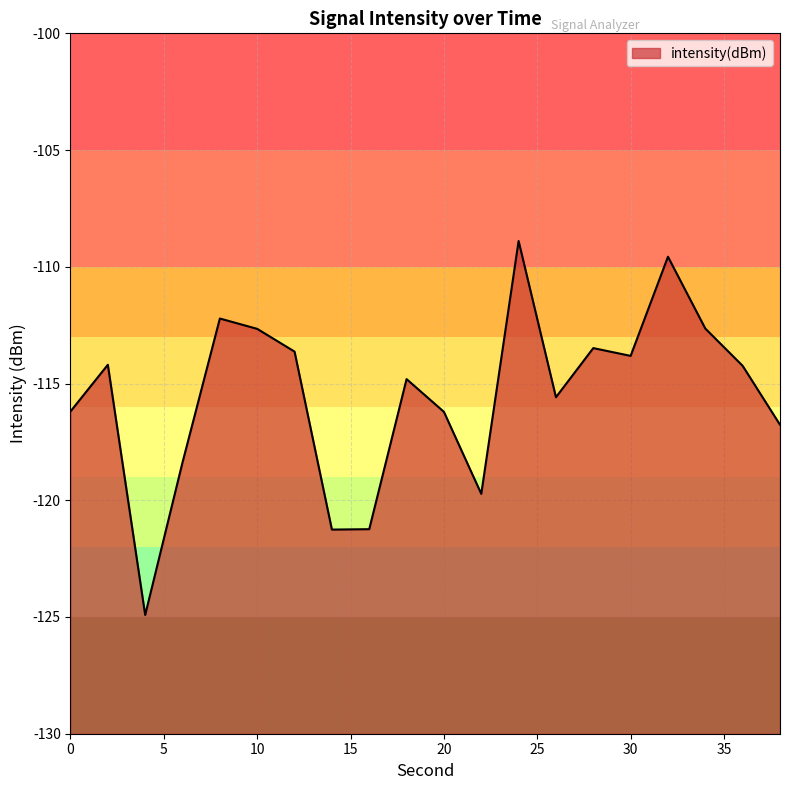

What is the sum of all values?

-2310.4